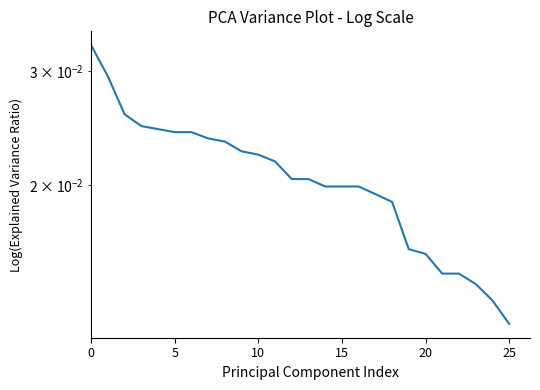

Count the values in the range 0 to 1.

26